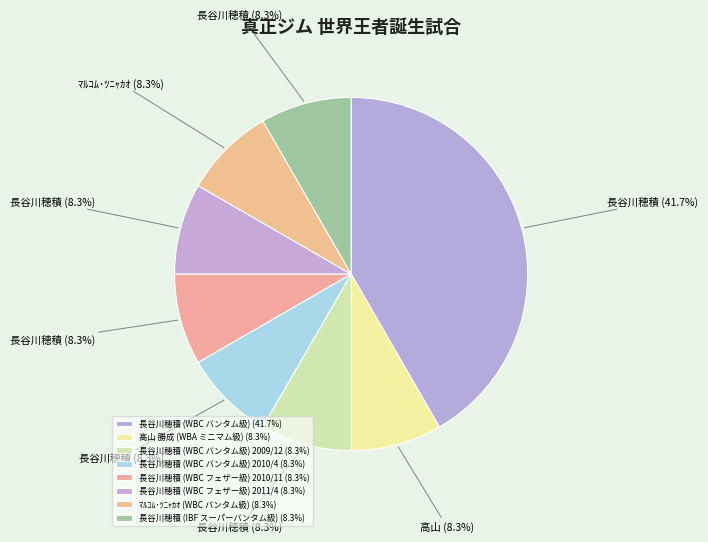

Count the number of slices in the pie.

8